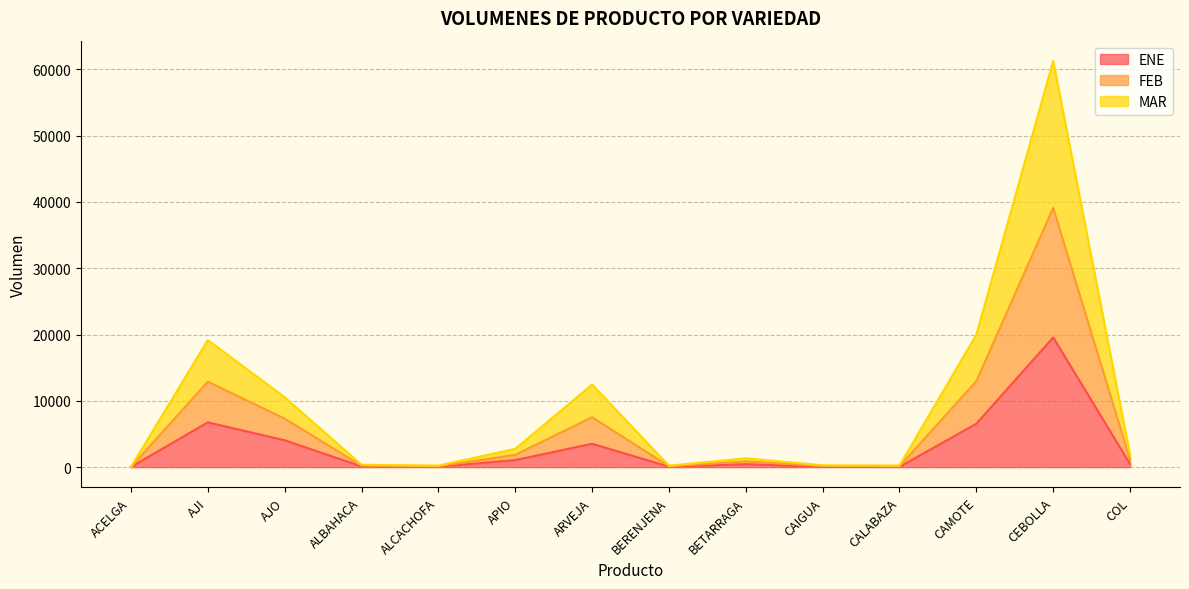

True or false: ENE has a value of 11965 at AJI.

False